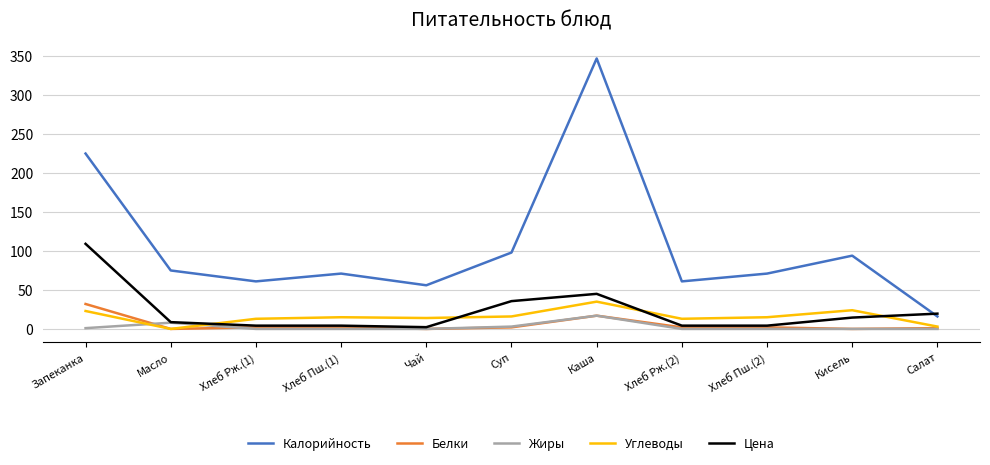

The Белки series shows 0.0 at Кисель. True or false?

True